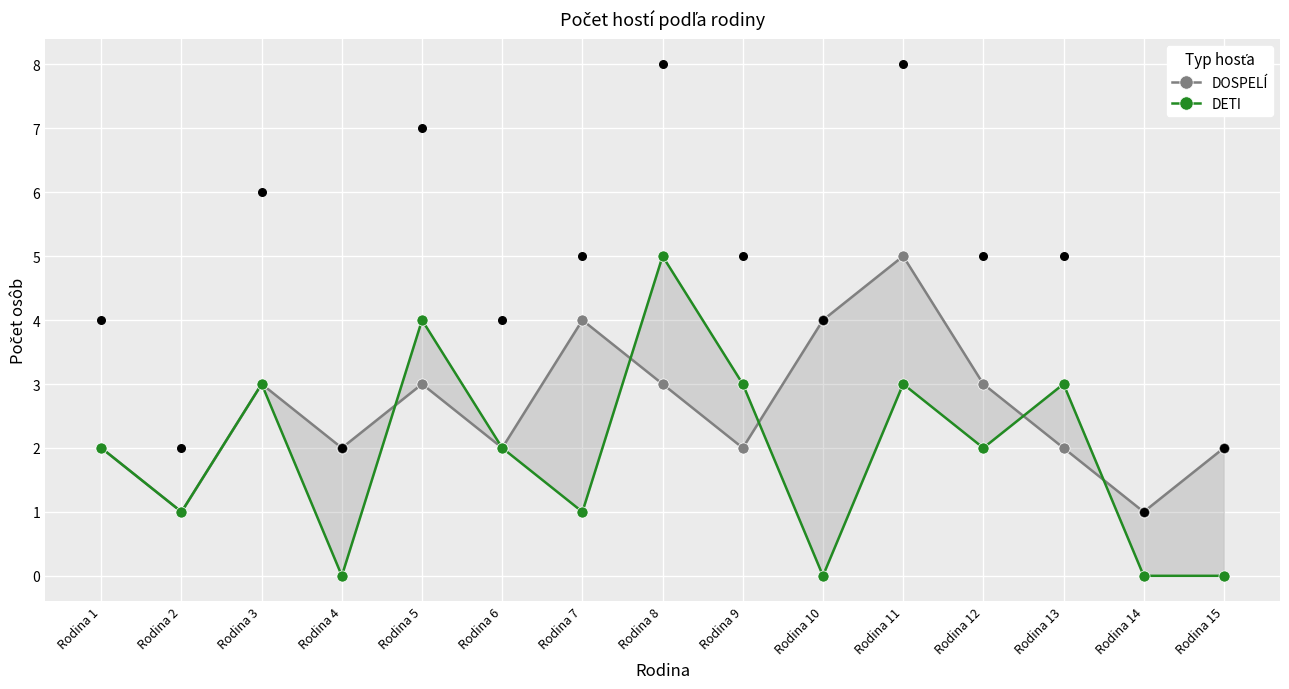

Which series has the largest Y range (max minus min)?

DETI